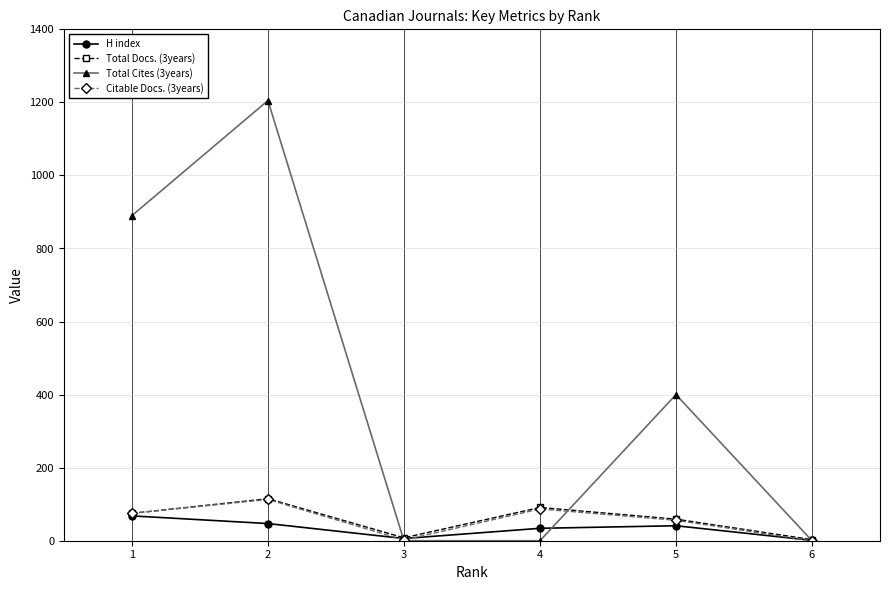

The value of Citable Docs. (3years) at 6 is 0. True or false?

True